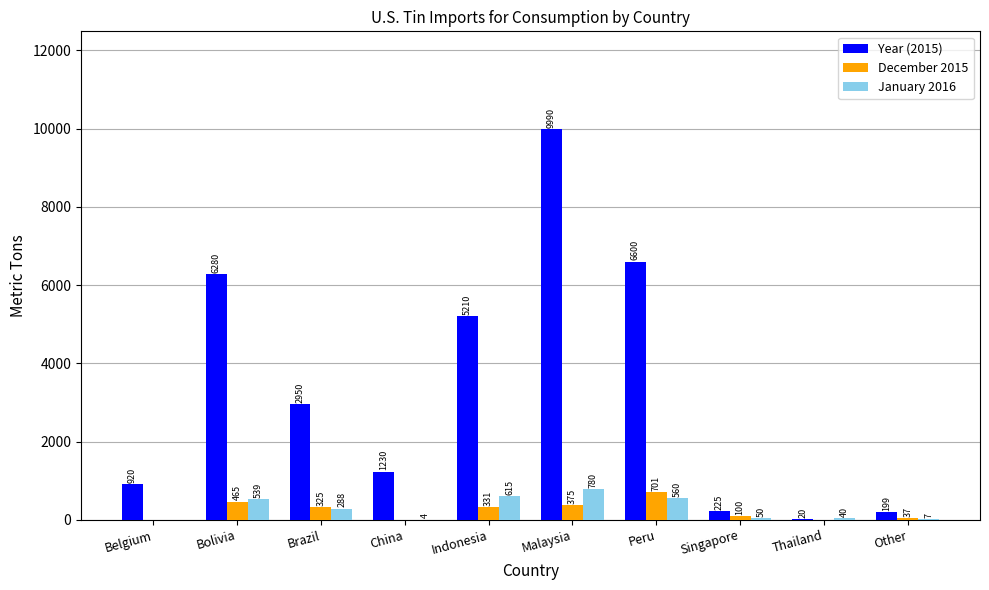

Which series changed the most between Peru and Other?

Year (2015)